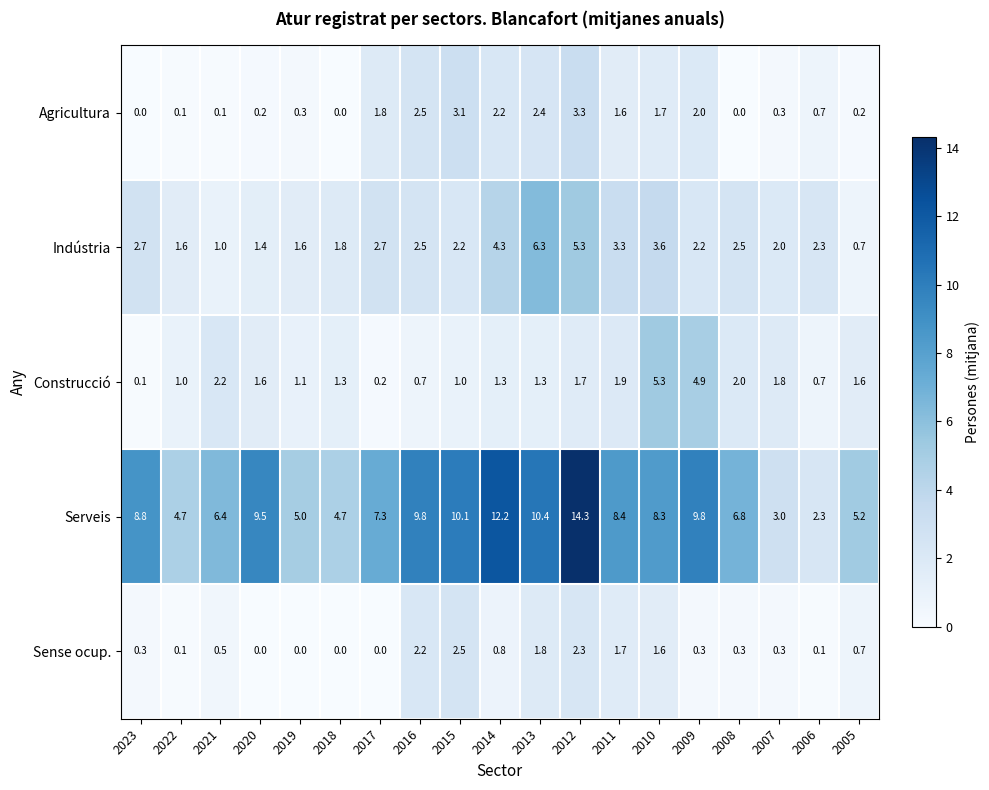

Rank the series by their maximum value, from highest to lowest.

Serveis, Indústria, Construcció, Agricultura, Sense ocup.